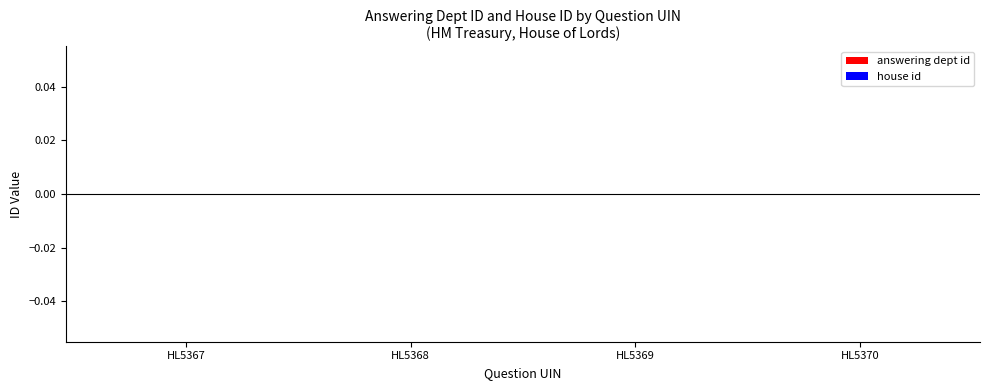

Are the bars grouped side by side (vs. stacked)?

Yes